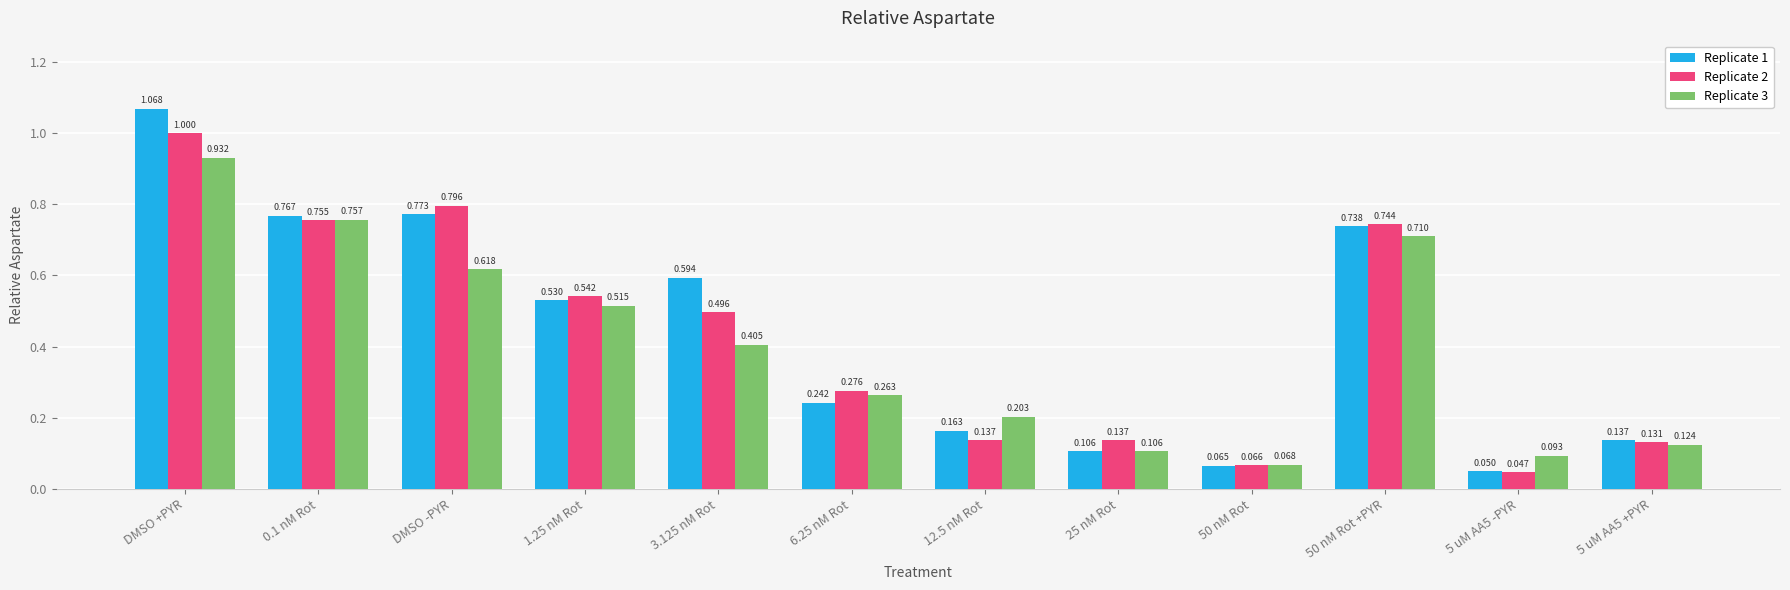

Count the number of categories in the chart.

12